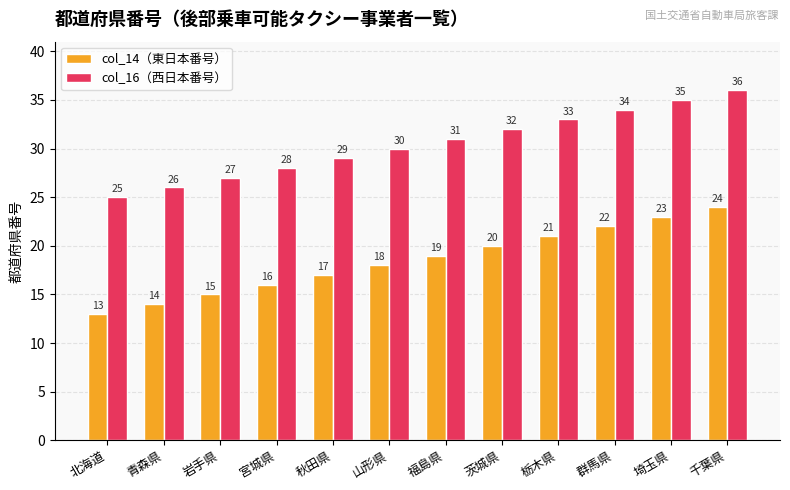

What is the smallest value displayed?

13